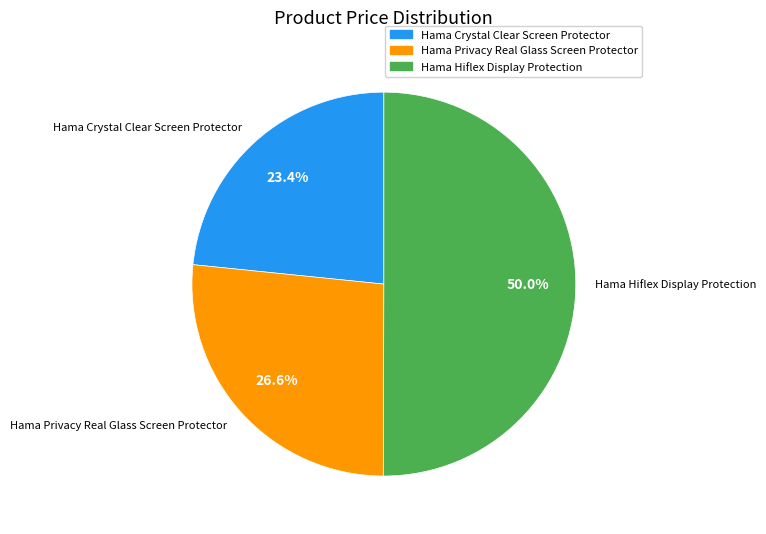

To the nearest percent, what is the average slice percentage?

33%